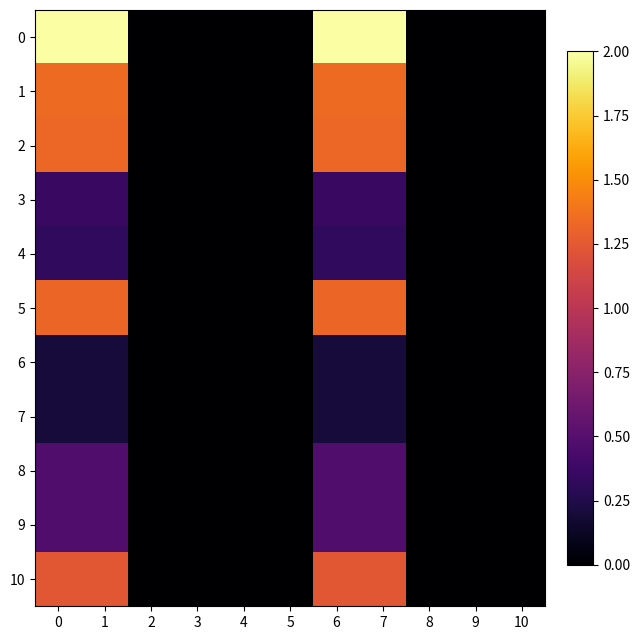

Which label corresponds to the smallest value in the chart?

2